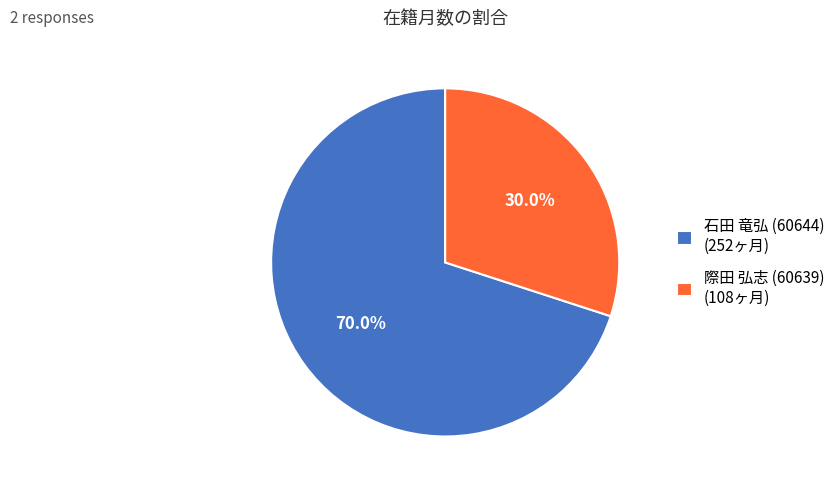

Which slice is the largest?

石田 竜弘 (60644)